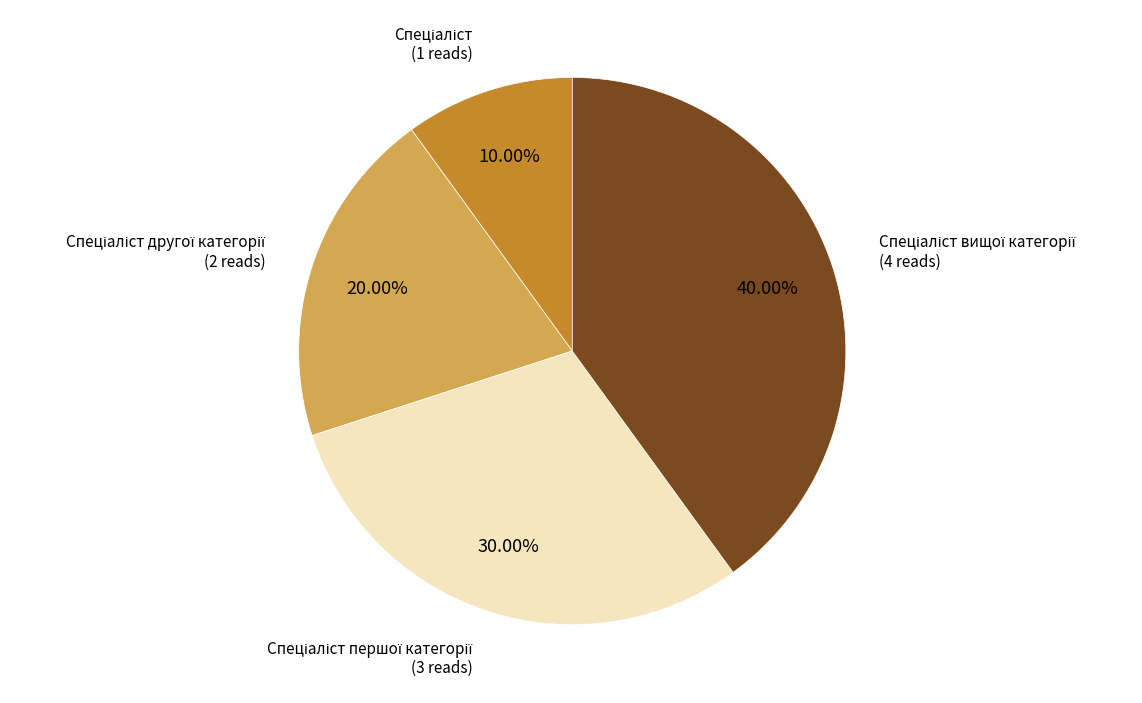

Is there any slice that represents more than half of the pie?

No